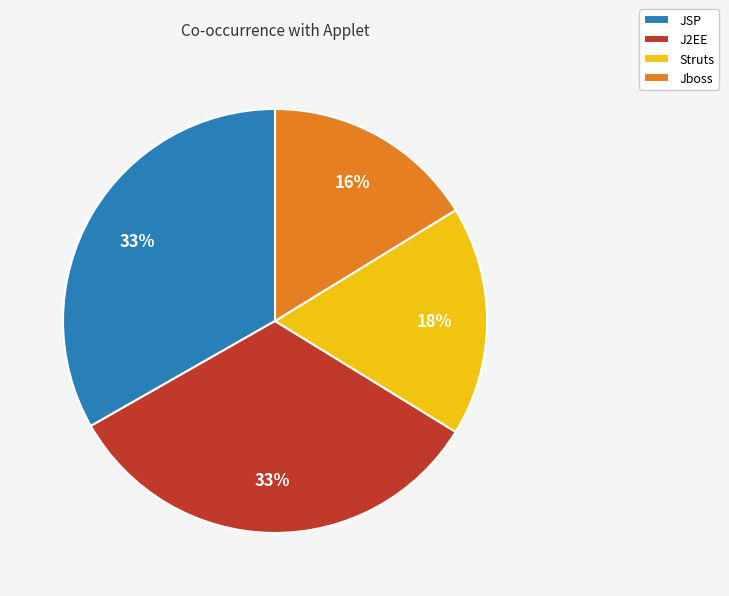

To the nearest percent, what is the average slice percentage?

25%